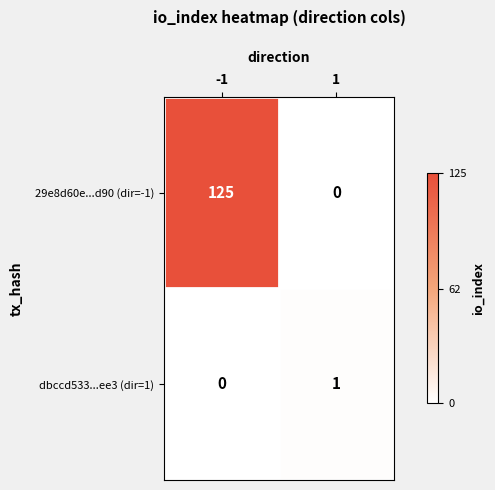

What is the difference between the maximum and minimum values in the 29e8d60e...d90 (dir=-1) series?

125